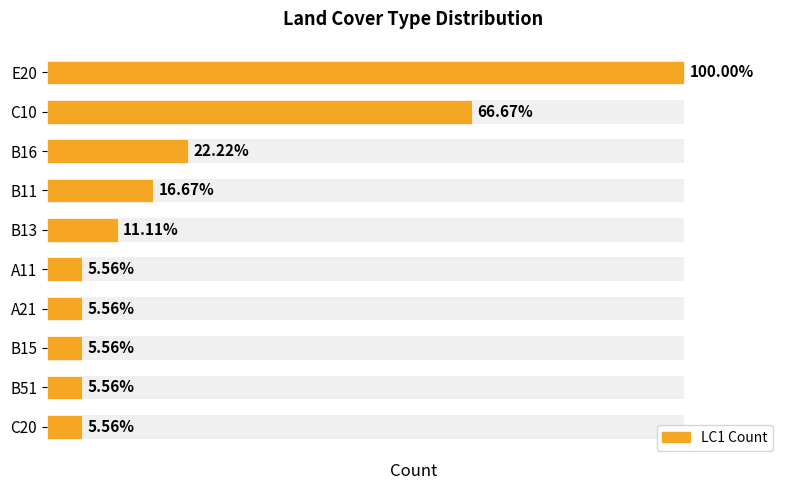

How many bars are there in total?

10